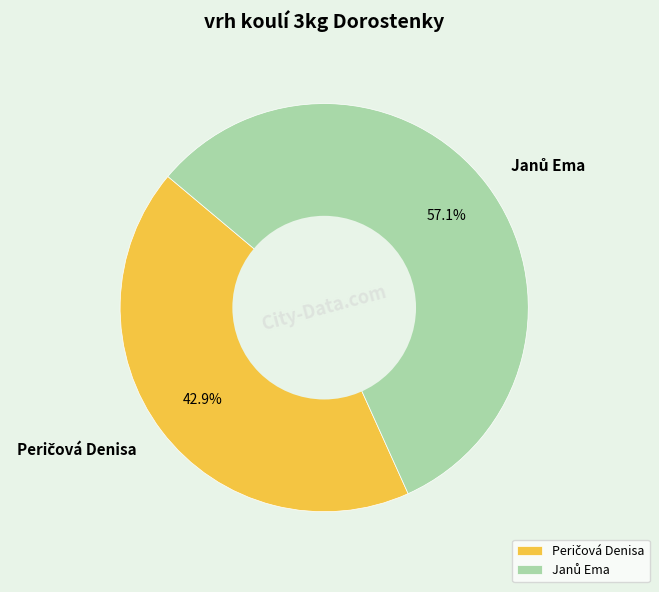

Is there a majority slice in this chart?

Yes